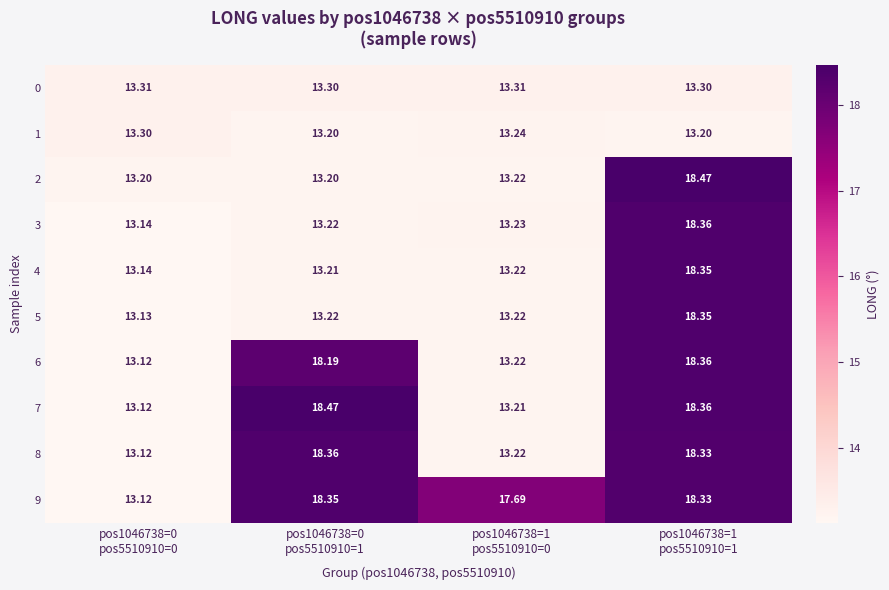

At how many categories does at least one series exceed 15?

3